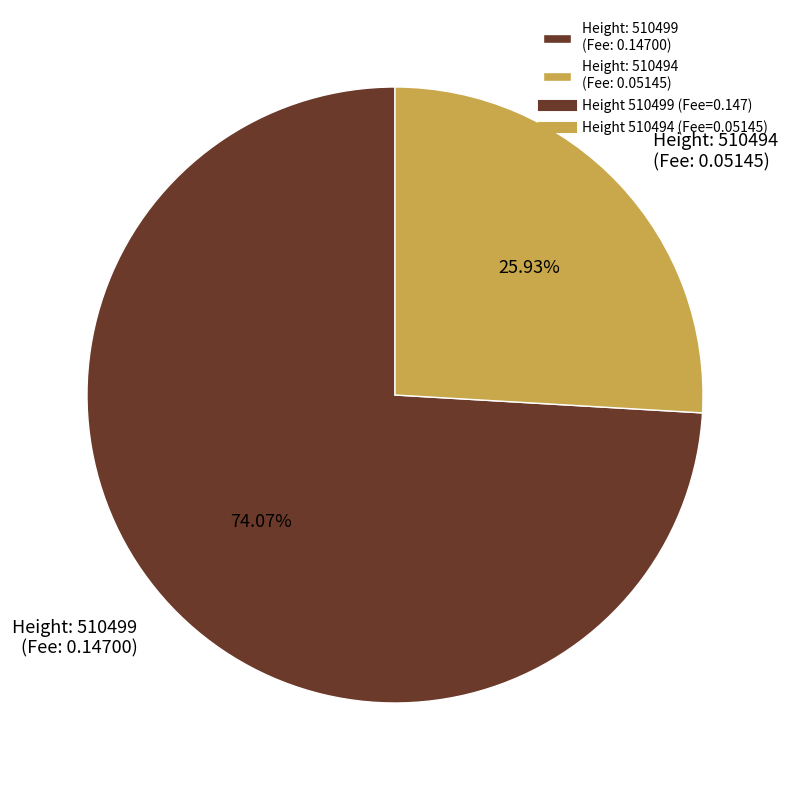

What is the majority slice?

Height: 510499 (Fee: 0.14700)